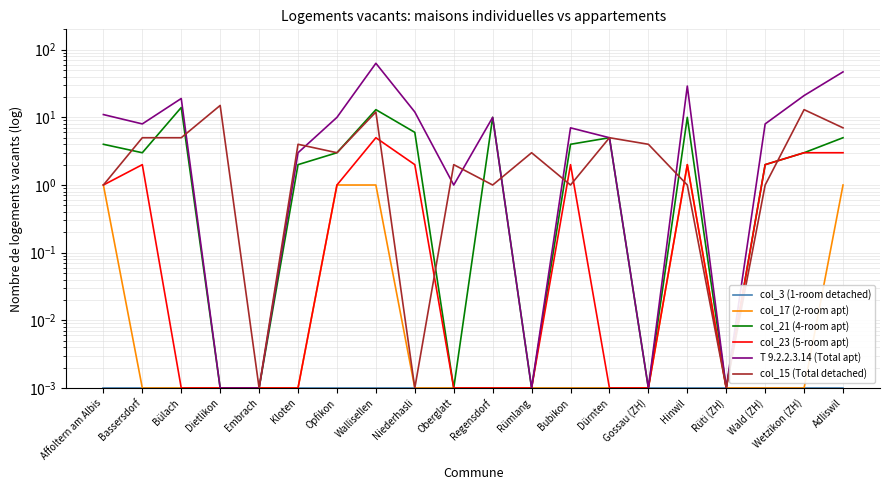

How many series are shown in this chart?

6